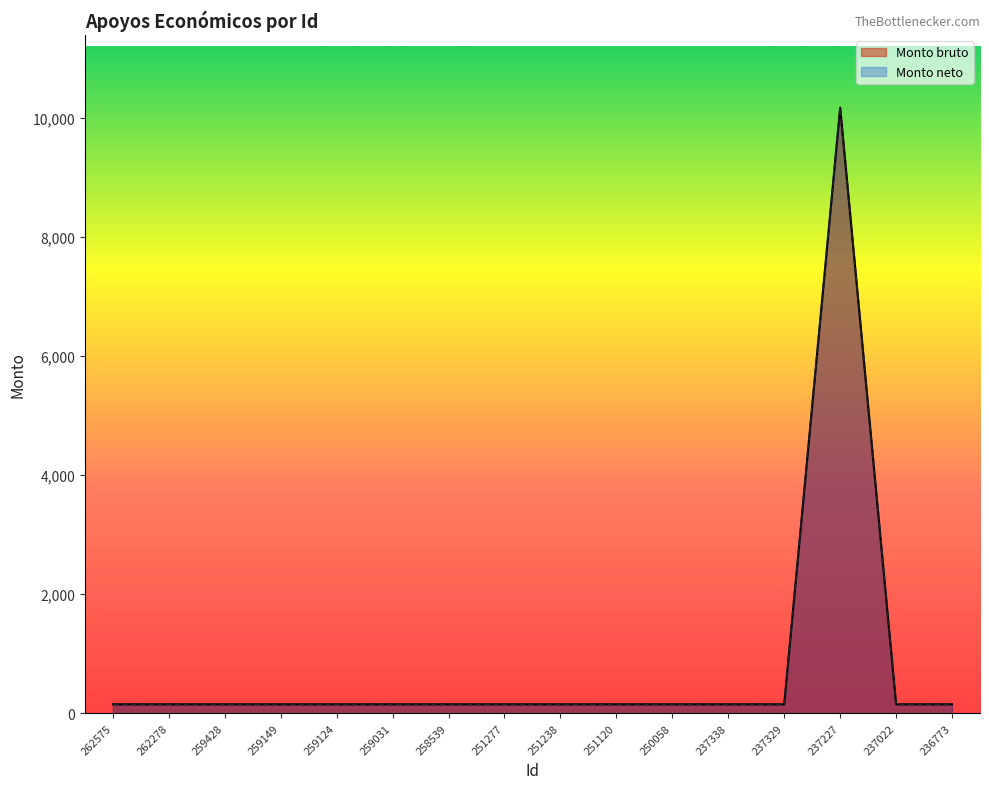

True or false: Monto neto and Monto bruto intersect in this chart.

False